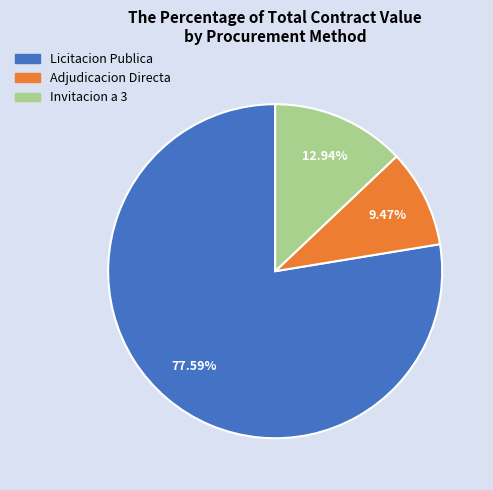

Which category has the smallest portion of the pie?

Adjudicacion Directa